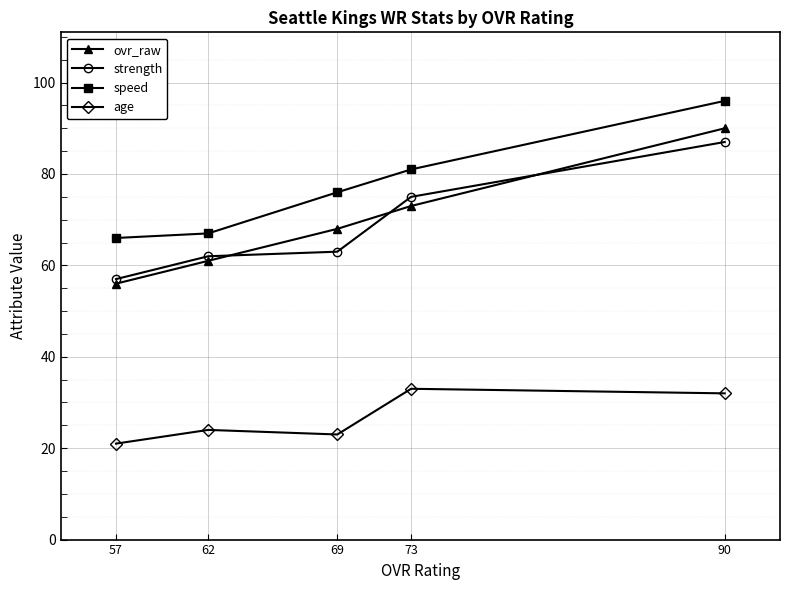

At which label does age reach its peak?

73